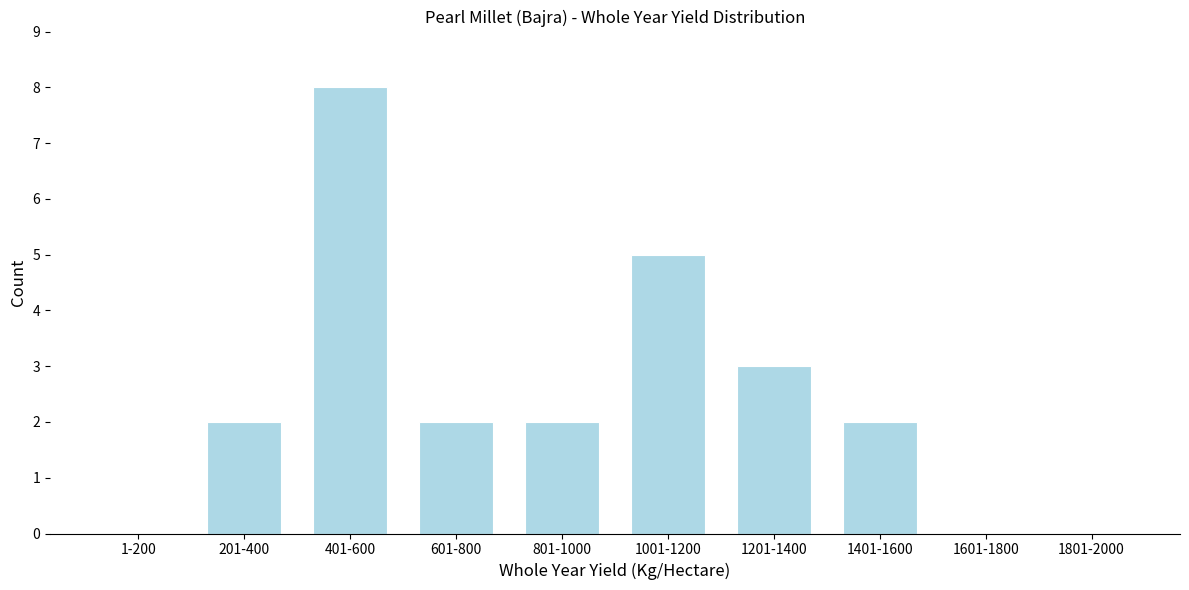

Reading left to right, list all the values displayed in this chart.

1-200=0	201-400=2	401-600=8	601-800=2	801-1000=2	1001-1200=5	1201-1400=3	1401-1600=2	1601-1800=0	1801-2000=0